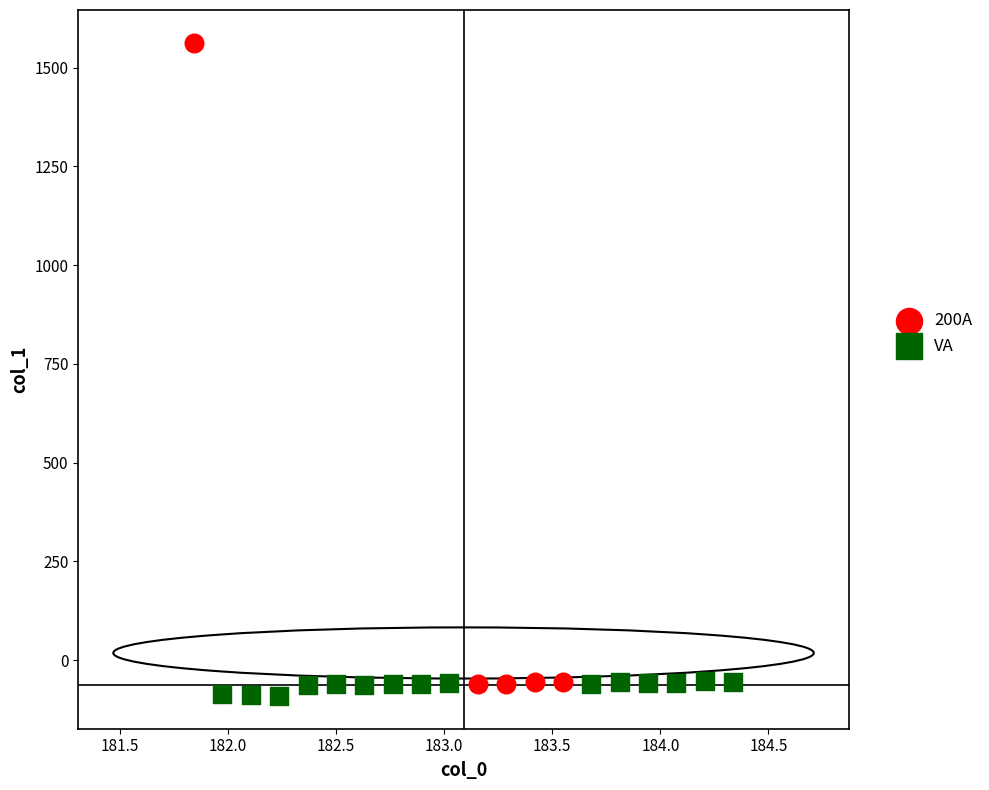

What are all the series names shown in the legend?

200A, VA